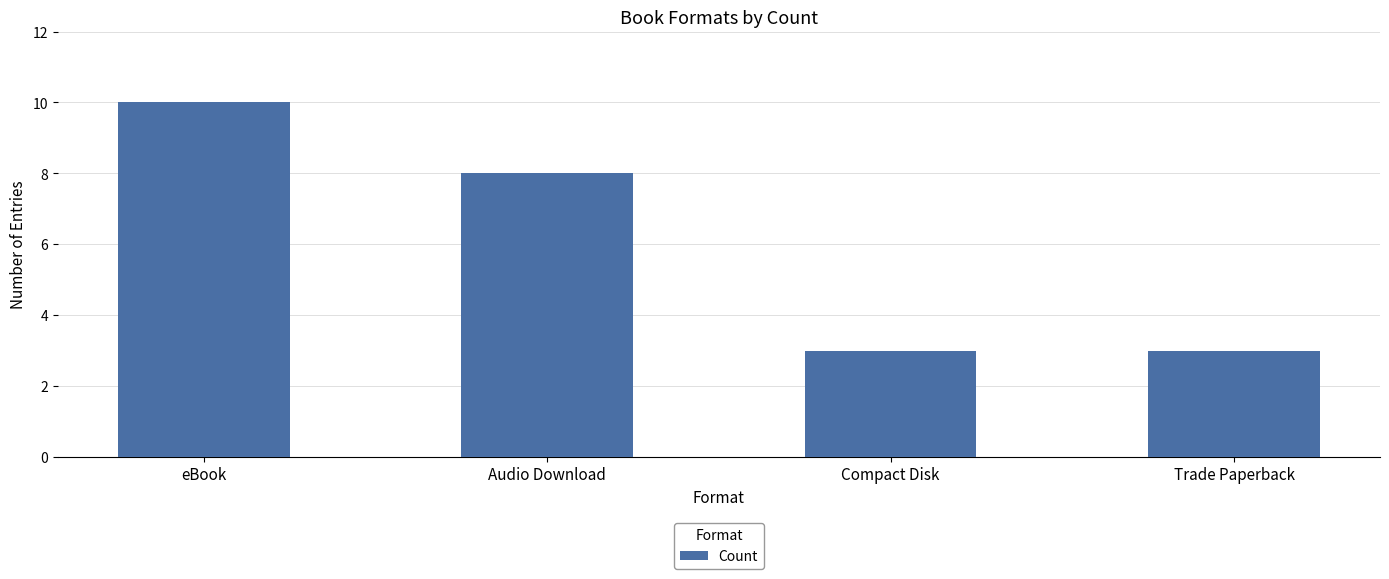

What is the difference between the maximum and second lowest values?

7